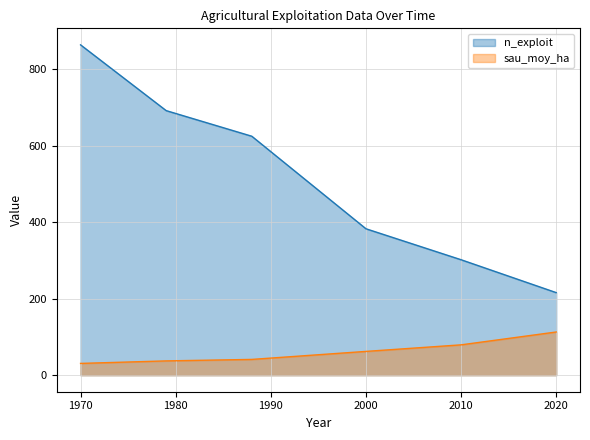

What is the average value of the sau_moy_ha series?

60.7